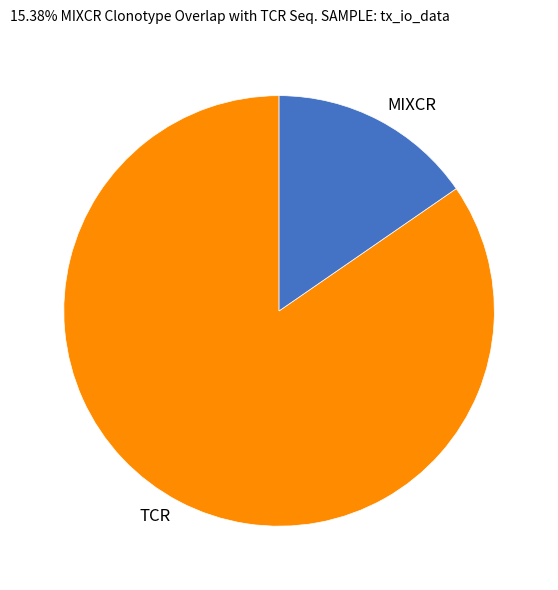

Count the number of slices in the pie.

2